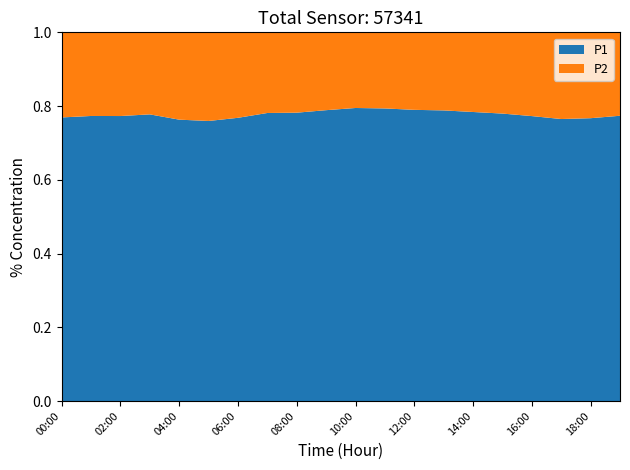

The P1 series shows 0.5 at 04:00. True or false?

False